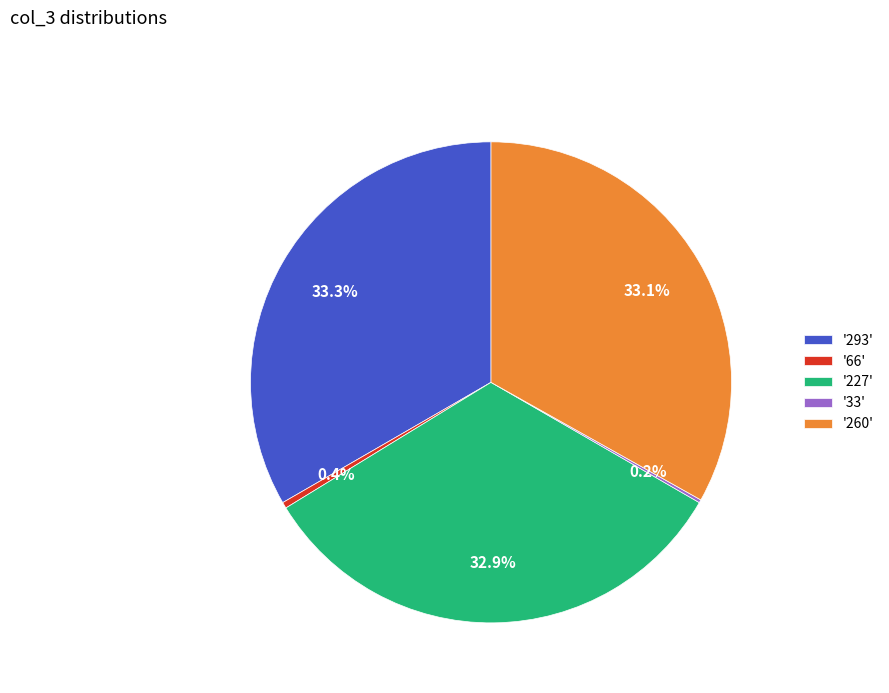

Does '293' represent more than half of the total?

No